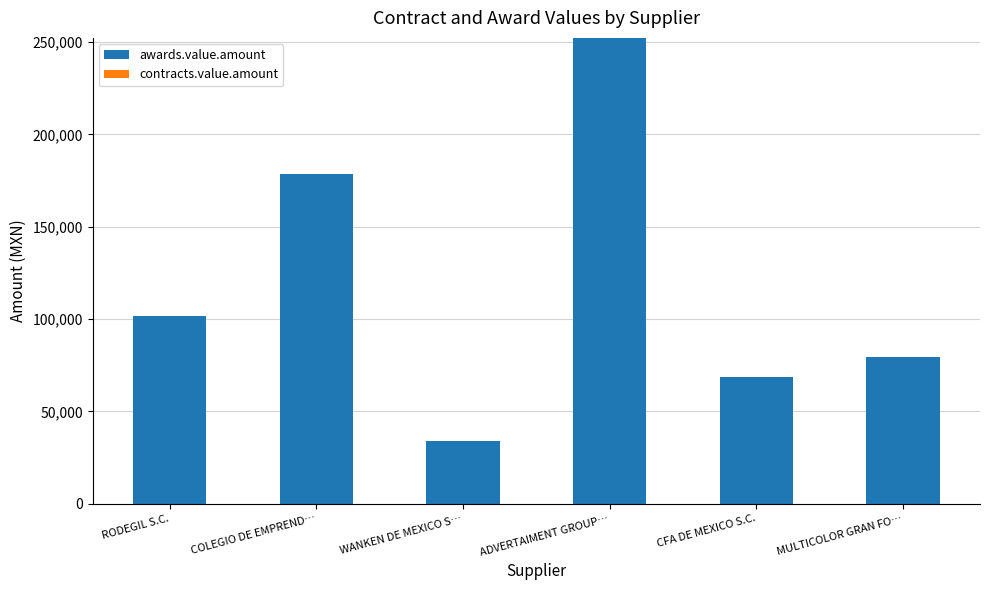

The value at WANKEN DE MEXICO S… is 59011.8. True or false?

False